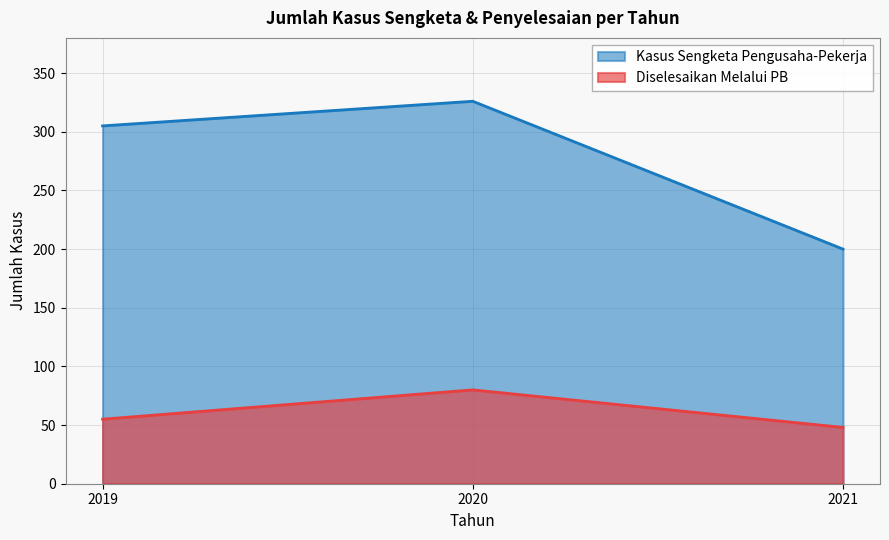

What is the value of the JUMLAH_KASUS_YANG_DISELESAIKAN_MELALUI_PERJANJIAN_BERSAMA(PB) point at the 1st from the left?

55